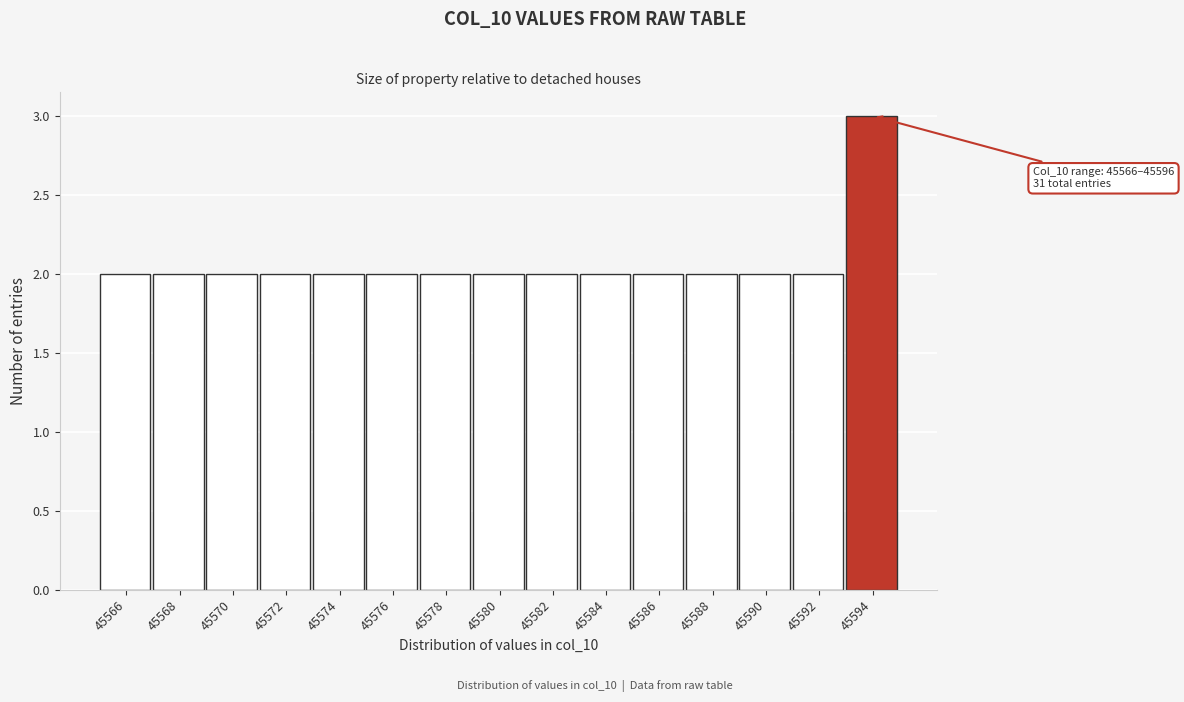

Reading right to left, transcribe all the data shown in this chart.

45594=3	45592=2	45590=2	45588=2	45586=2	45584=2	45582=2	45580=2	45578=2	45576=2	45574=2	45572=2	45570=2	45568=2	45566=2